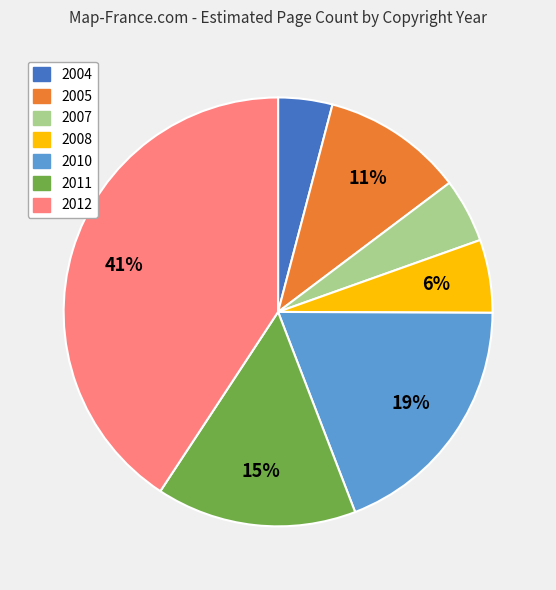

Which slice is the largest?

2012